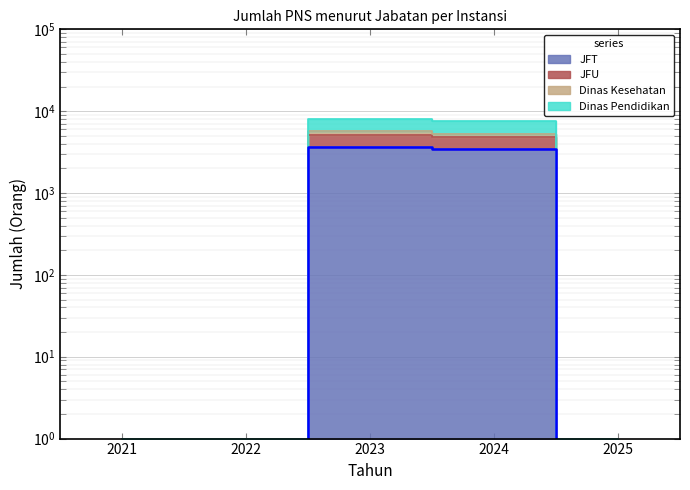

How many distinct data groups are displayed?

4